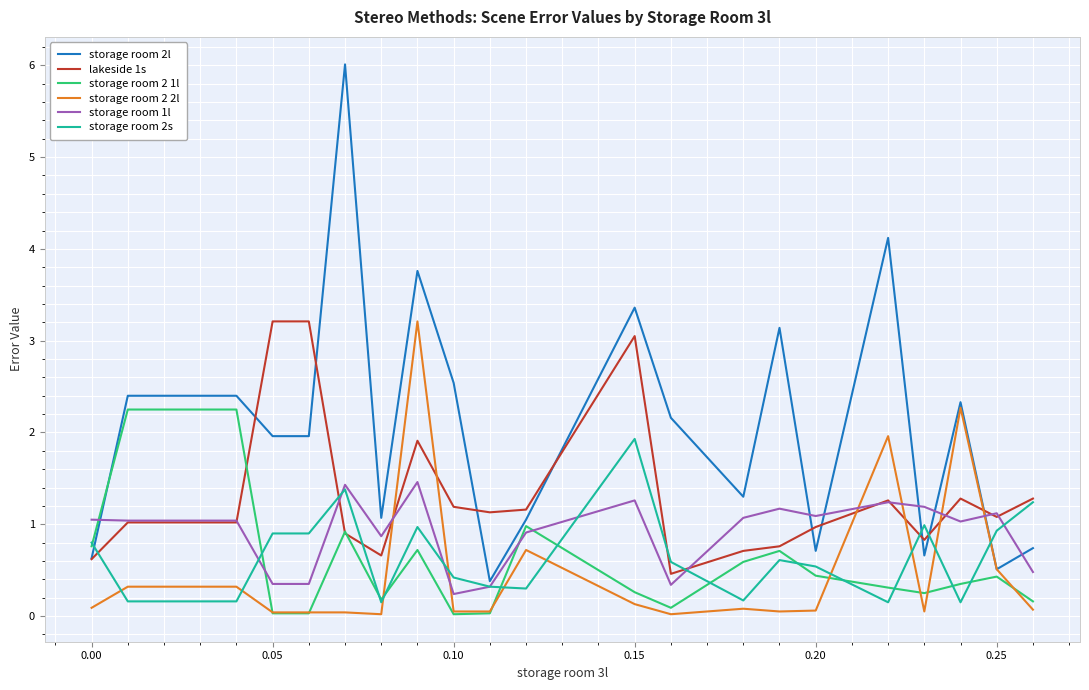

What is the difference between the maximum and minimum values in the storage room 2 1l series?

2.2